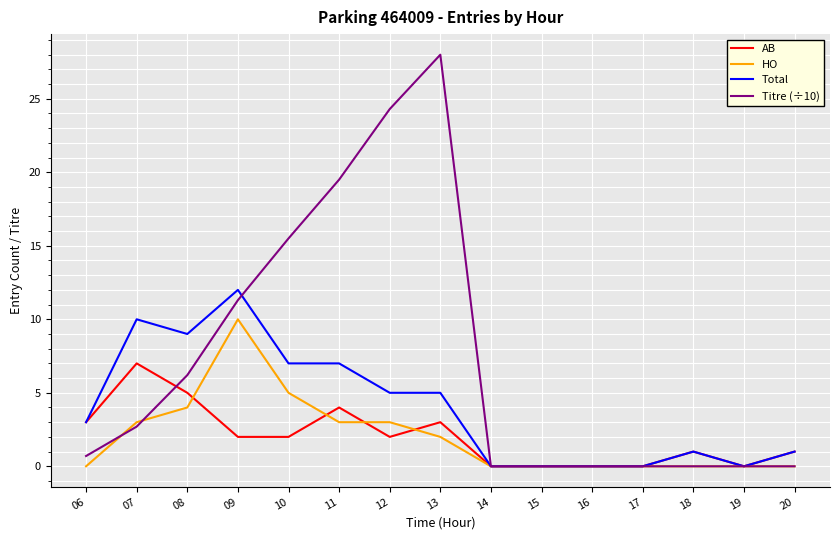

What are all the series names shown in the legend?

AB, HO, Total, Titre (÷10)